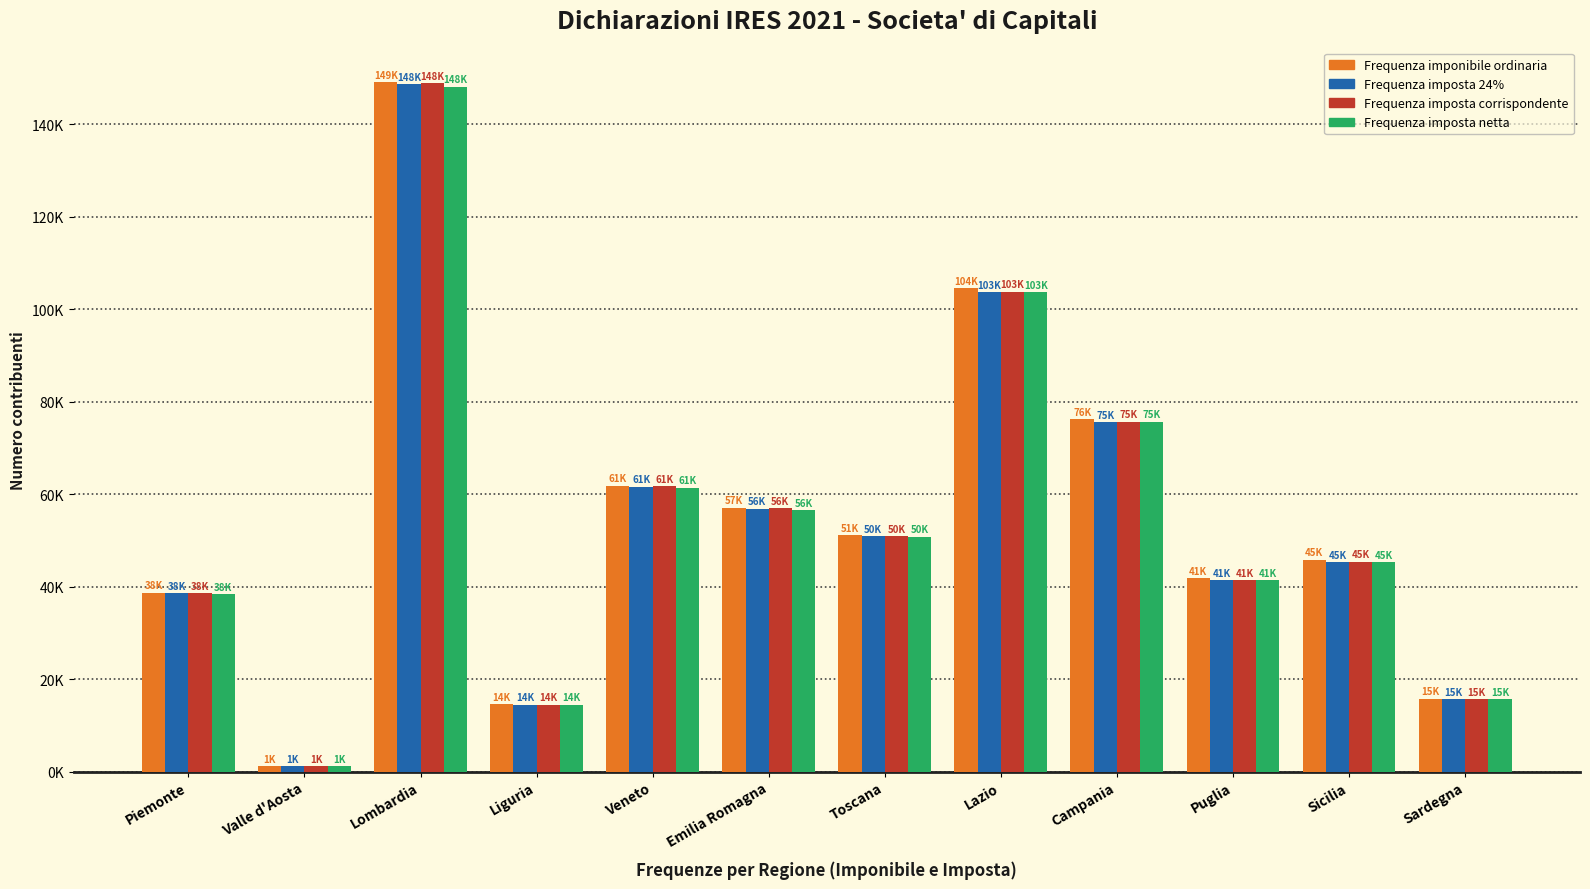

What are all the series names shown in the legend?

Frequenza imponibile ordinaria, Frequenza imposta 24%, Frequenza imposta corrispondente, Frequenza imposta netta